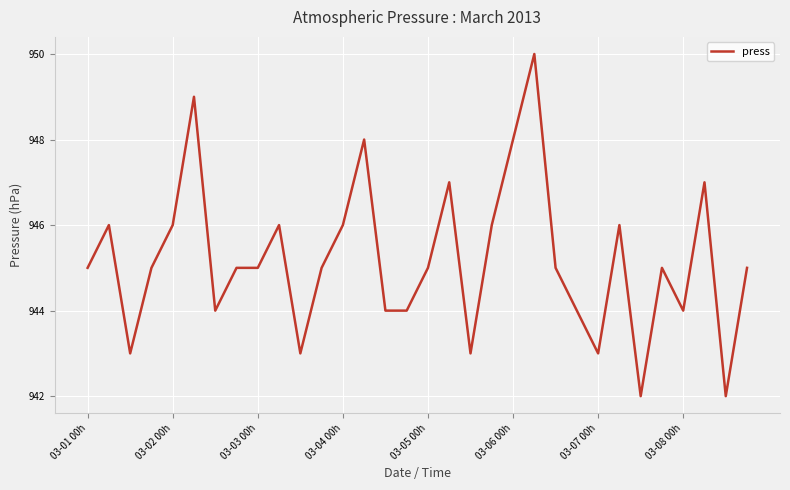

How many lines are shown in the chart?

1